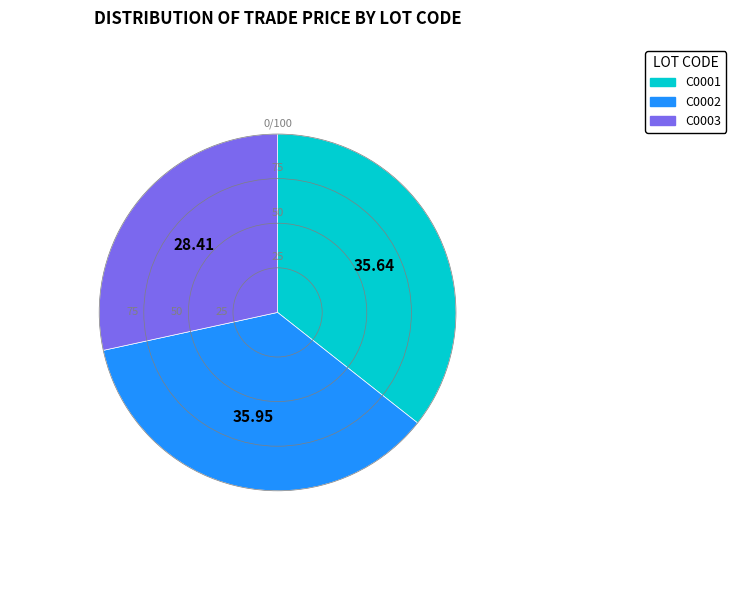

Is there a majority slice in this chart?

No